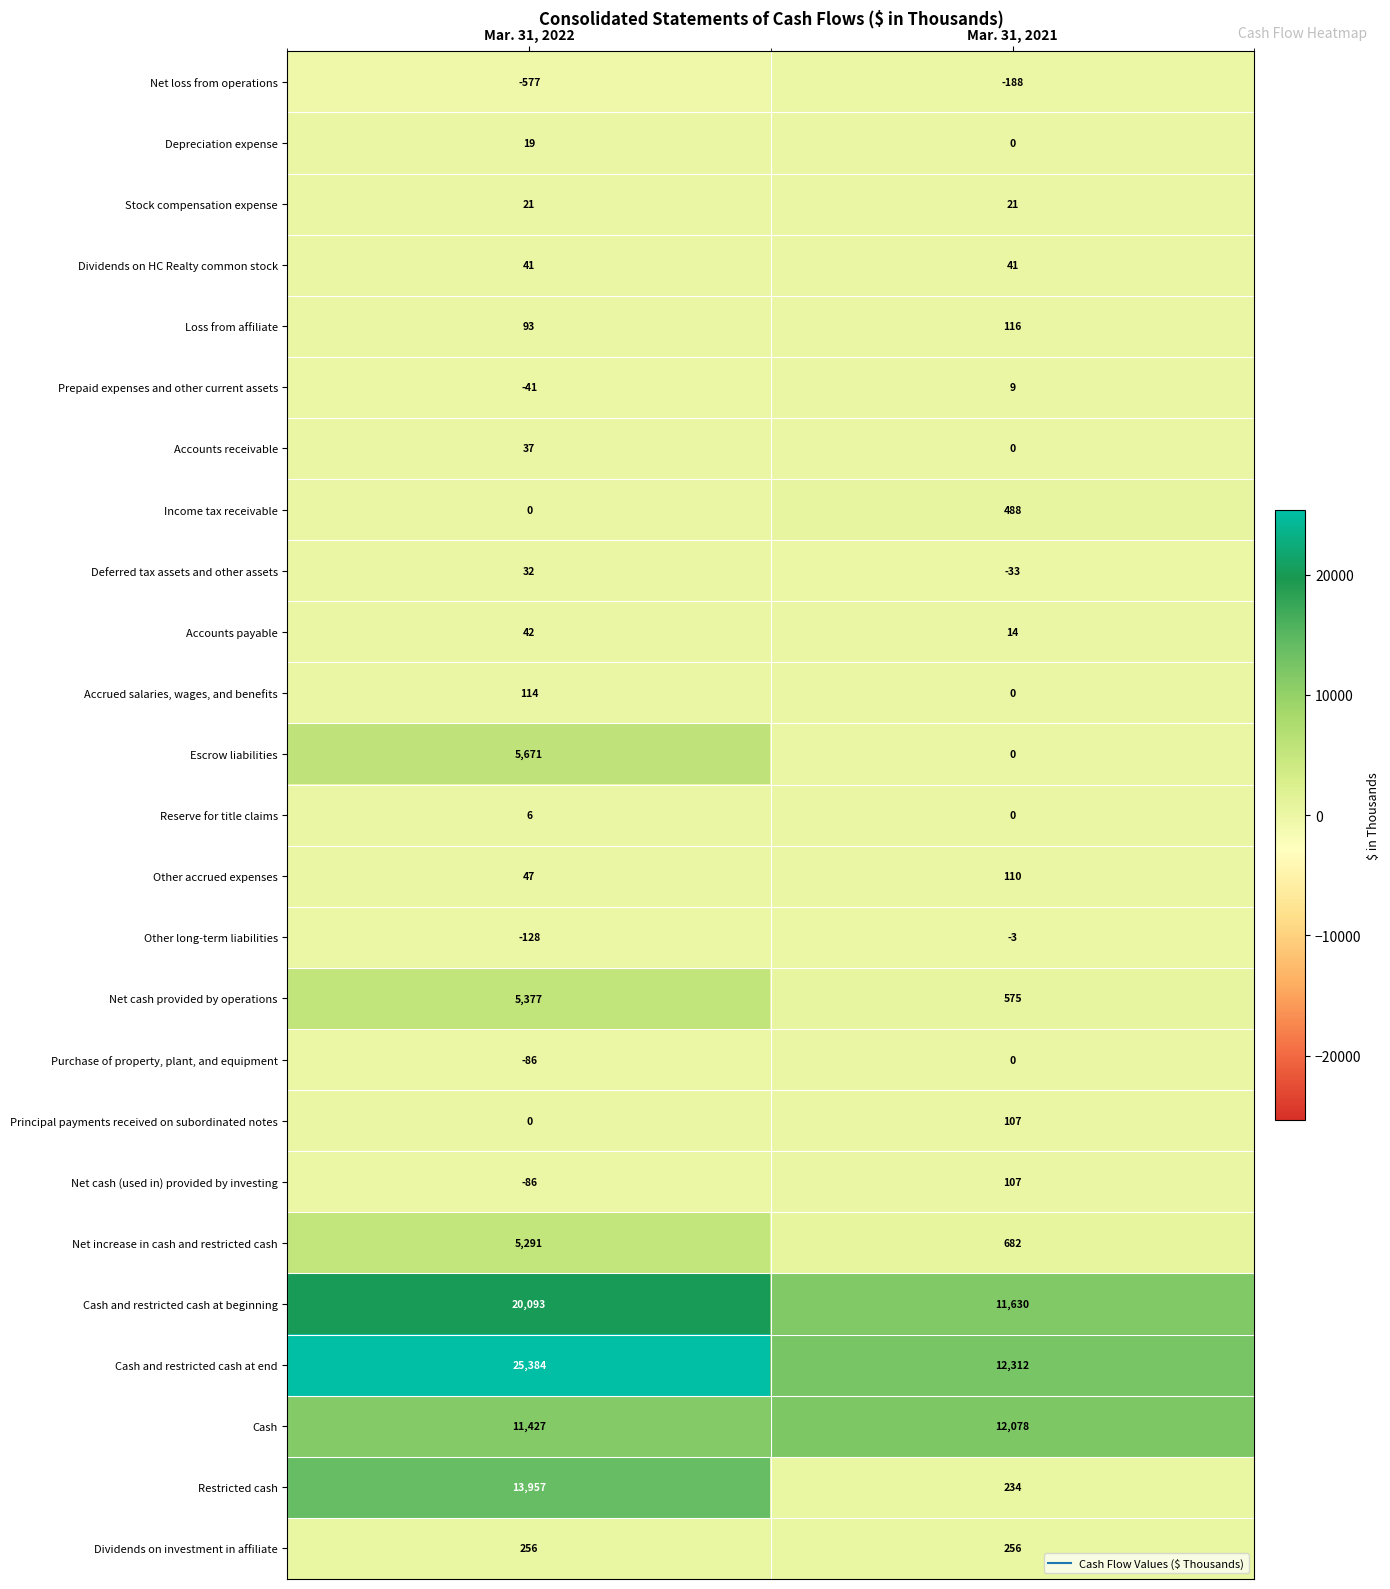

Is it true that Net loss from operations equals -358 at Mar. 31, 2022?

False